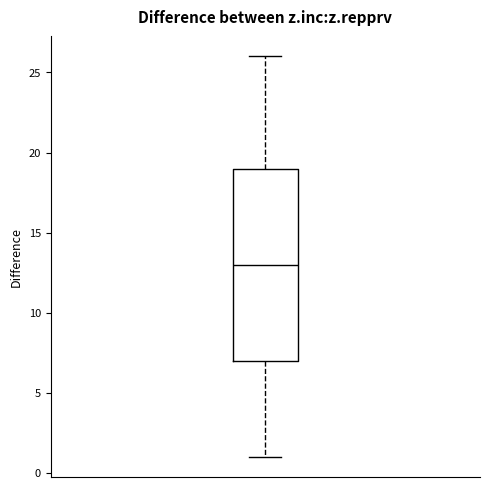

Transcribe this box plot: give where the median line is, the range the box spans, and where the two whiskers end, as read against the y-axis. The values are not printed on the chart, so give them approximately, as read against the axis.

median 13, box 7 to 19, whiskers 1 to 26